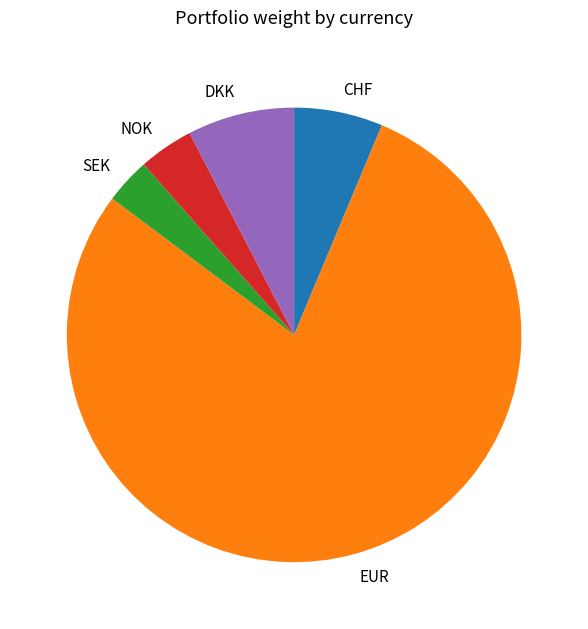

Which has a higher value, NOK or CHF?

CHF